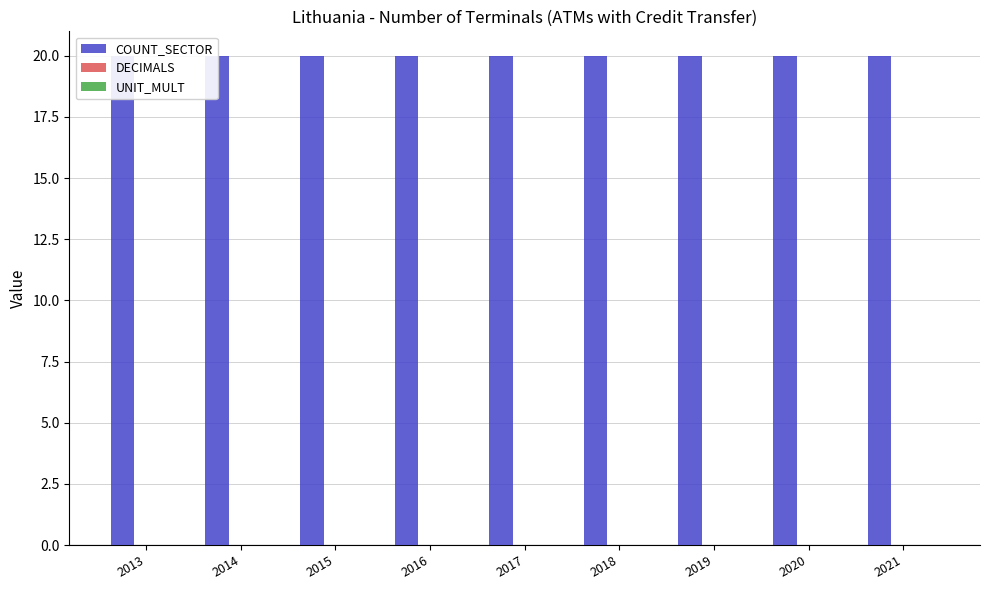

Is the value of UNIT_MULT at 2016 greater than the value of COUNT_SECTOR at 2018?

No